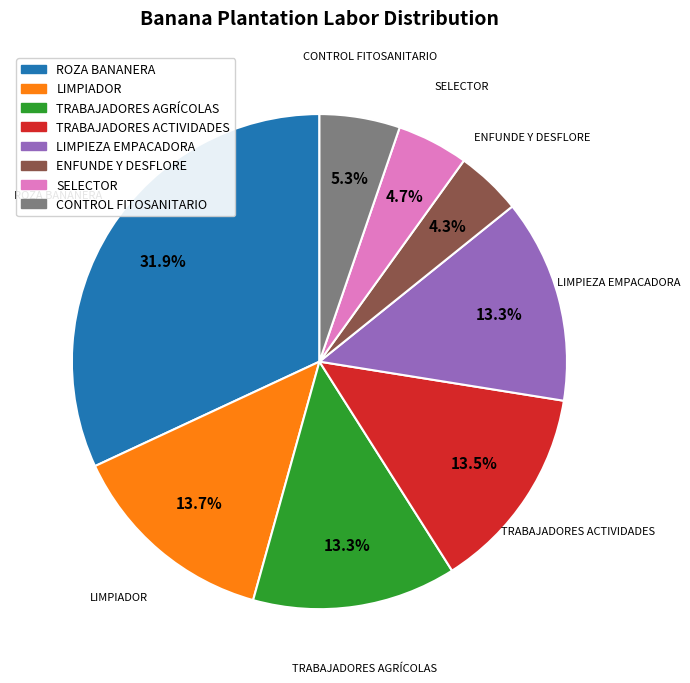

What is the ratio of the value at LIMPIADOR to the value at SELECTOR?

2.9